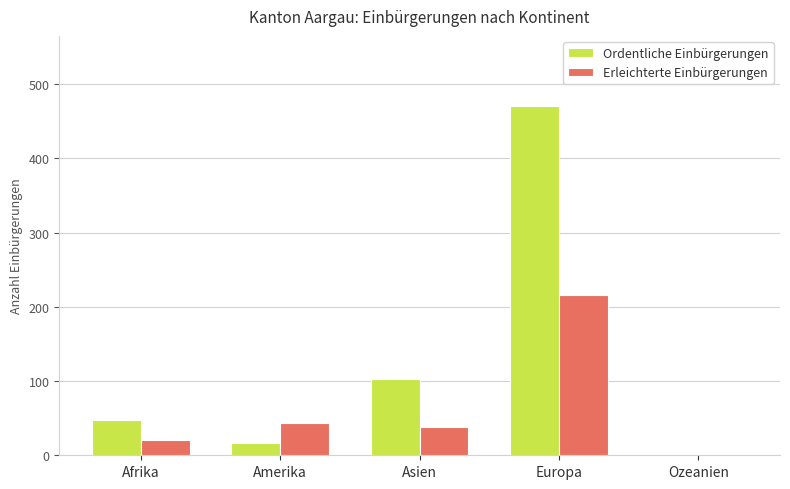

What are all the series names shown in the legend?

Ordentliche Einbürgerungen, Erleichterte Einbürgerungen